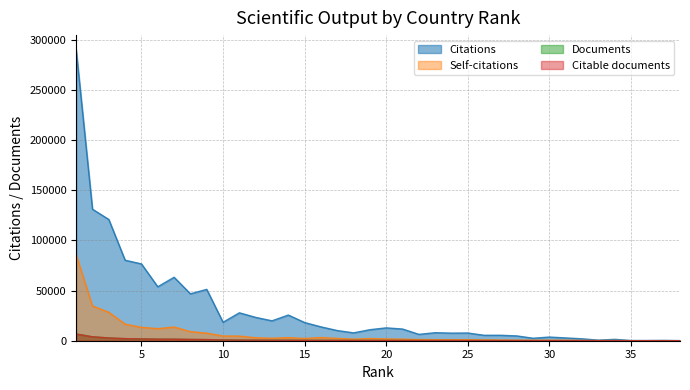

At which label does Citable documents first exceed 297?

1